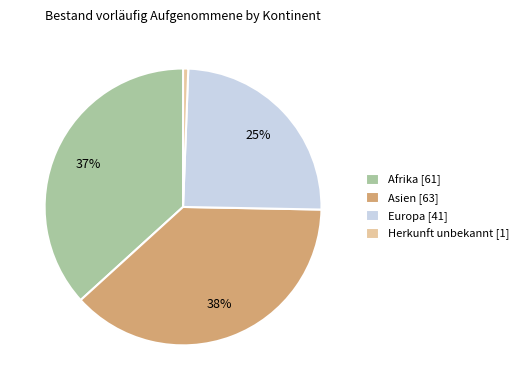

Do Afrika [61] and Asien [63] together represent more than half of the pie?

Yes